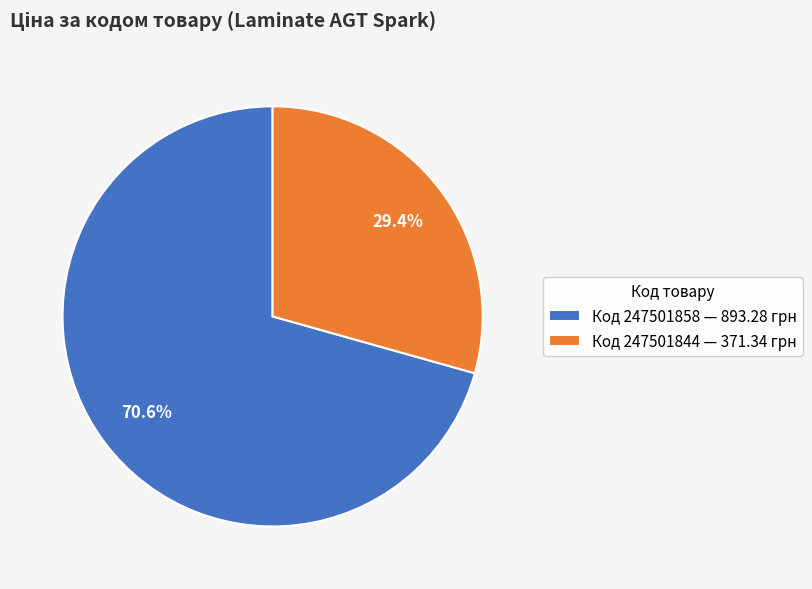

To the nearest percent, what is the average slice percentage?

50%